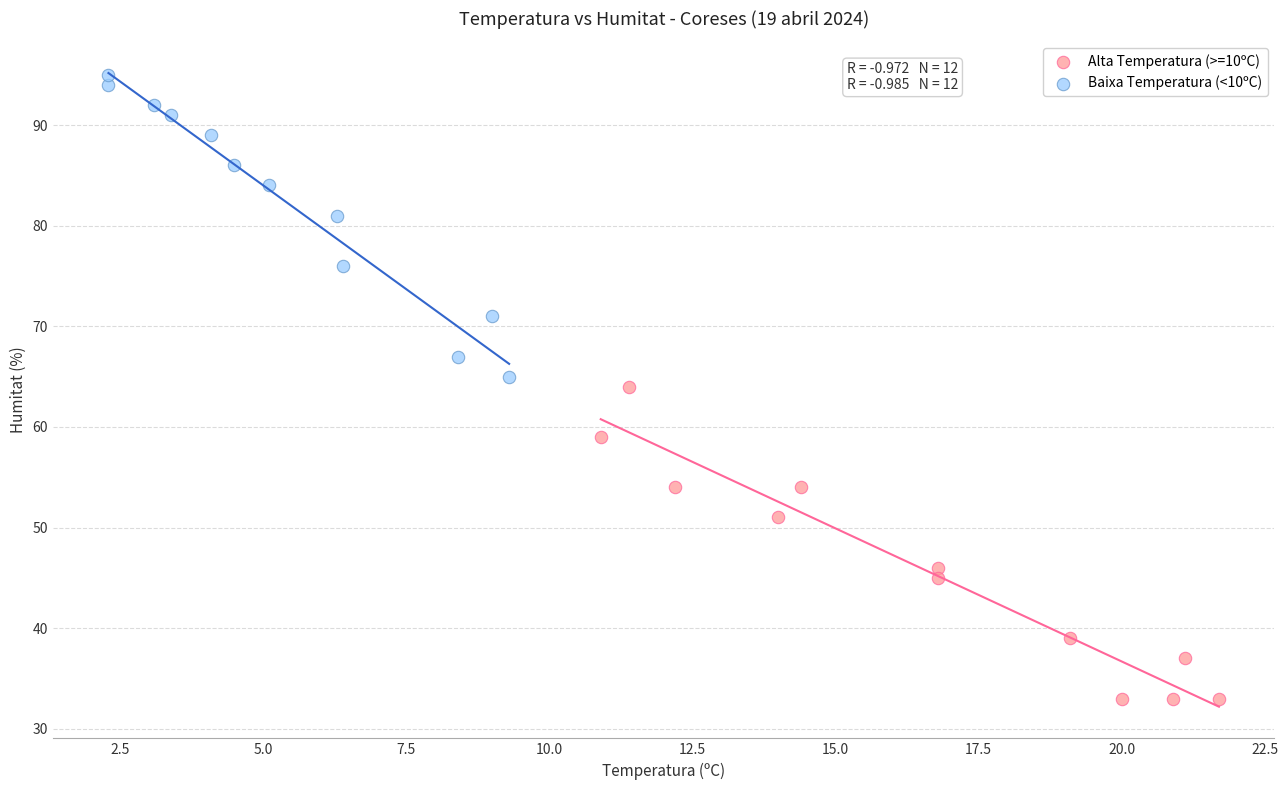

Which series reaches the maximum Y coordinate?

Baixa Temperatura (<10ºC)